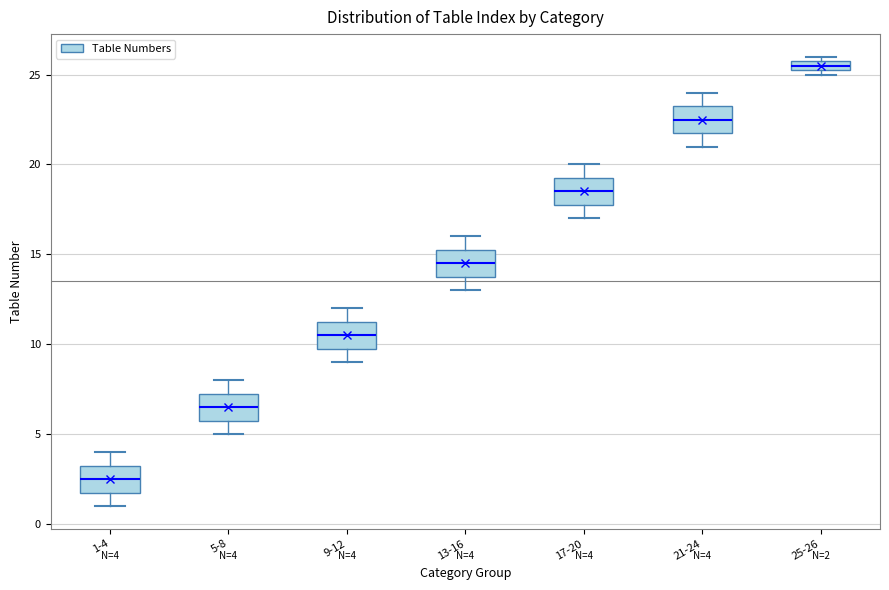

Which box's median line is the lowest?

1-4